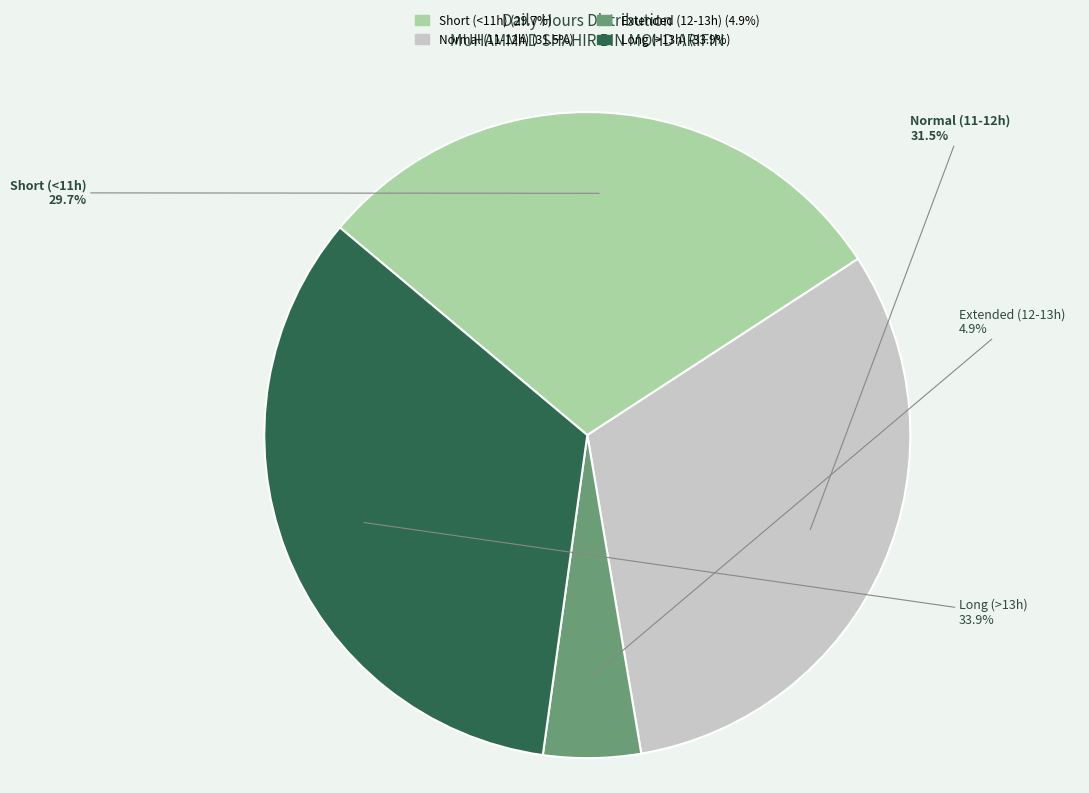

Does any single category account for the majority?

No